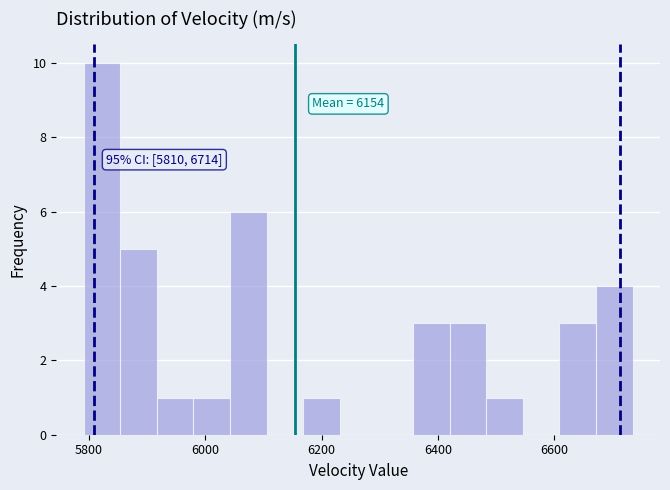

Read against the x-axis, roughly where is the centre of the tallest bar?

5820